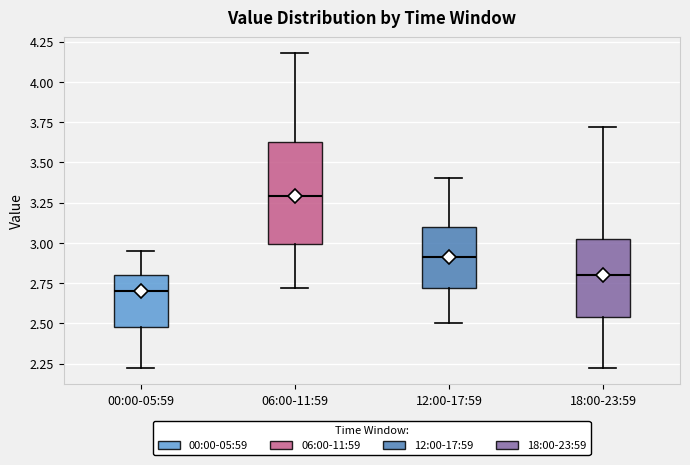

Which box has the lowest median line?

00:00-05:59